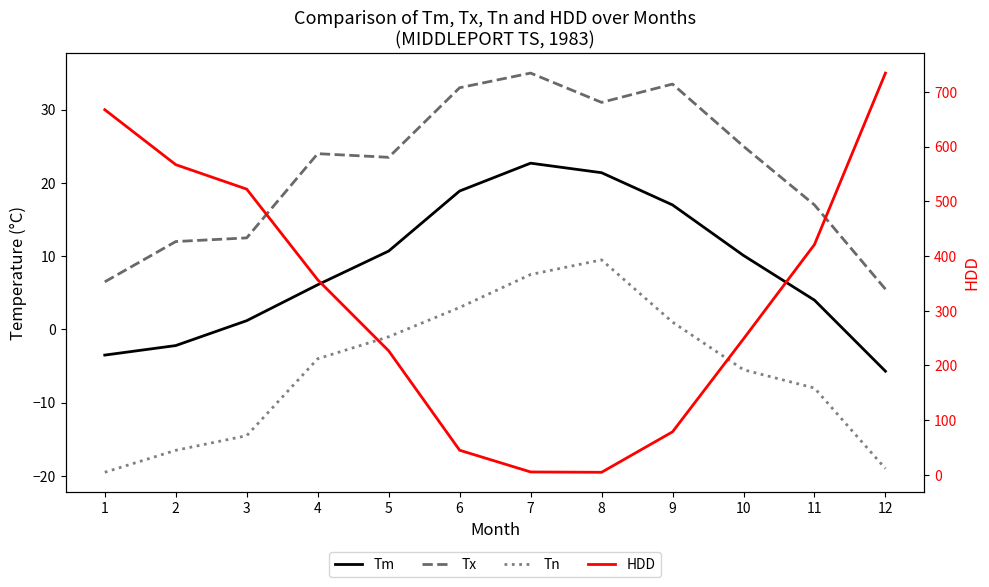

Where does the Tm series first go above 10?

5